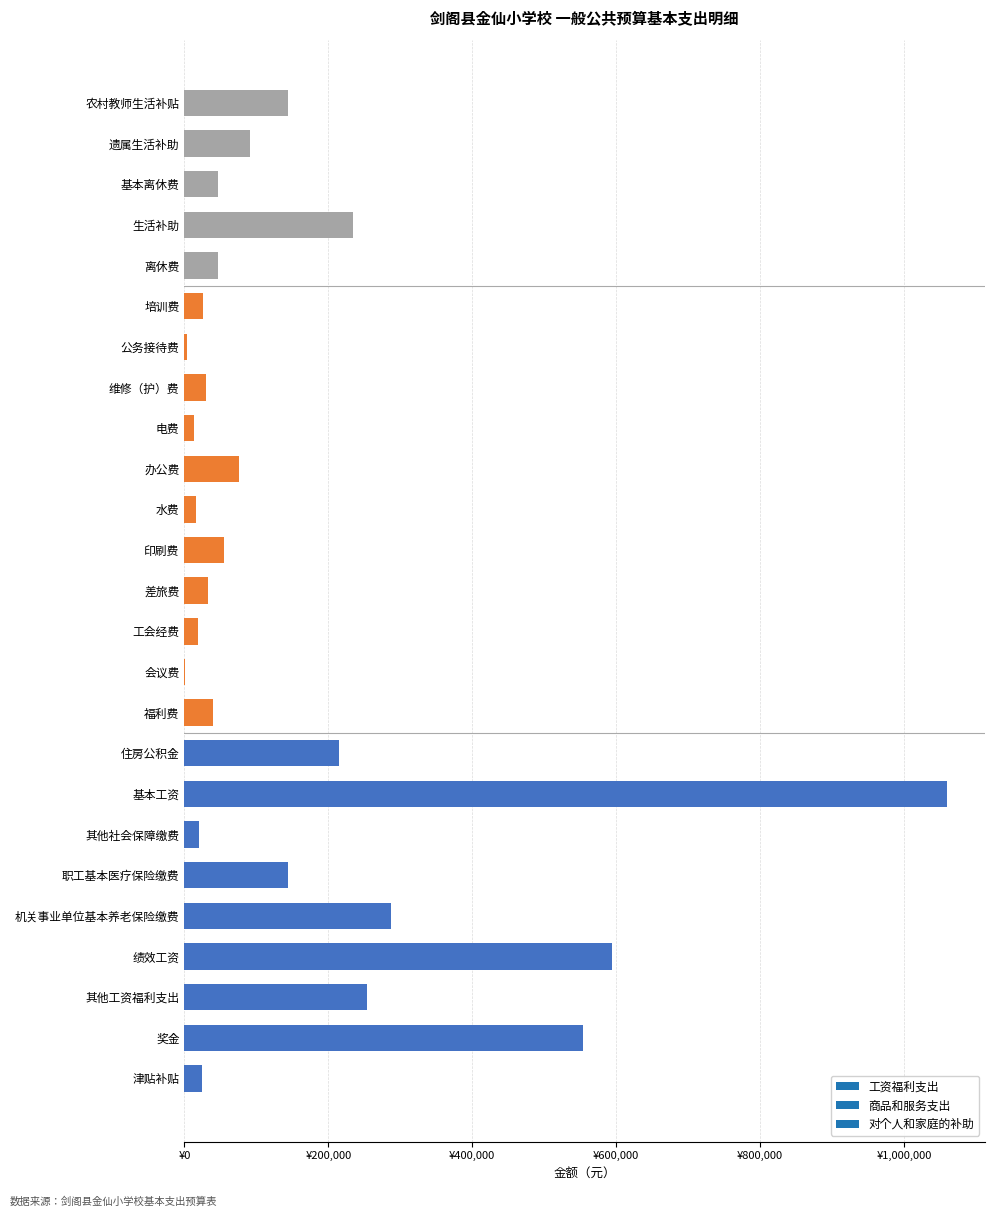

True or false: the data shows 90542.0 at 遗属生活补助.

True